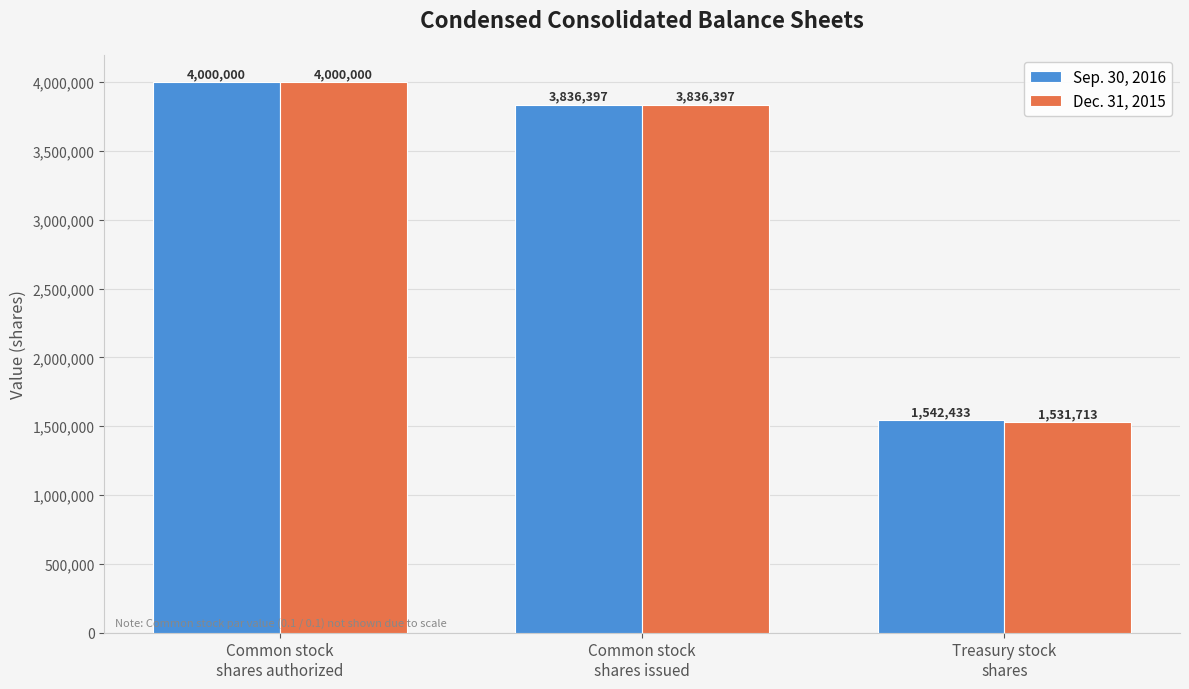

True or false: Dec. 31, 2015 has a value of 4000000 at Common stock
shares authorized.

True